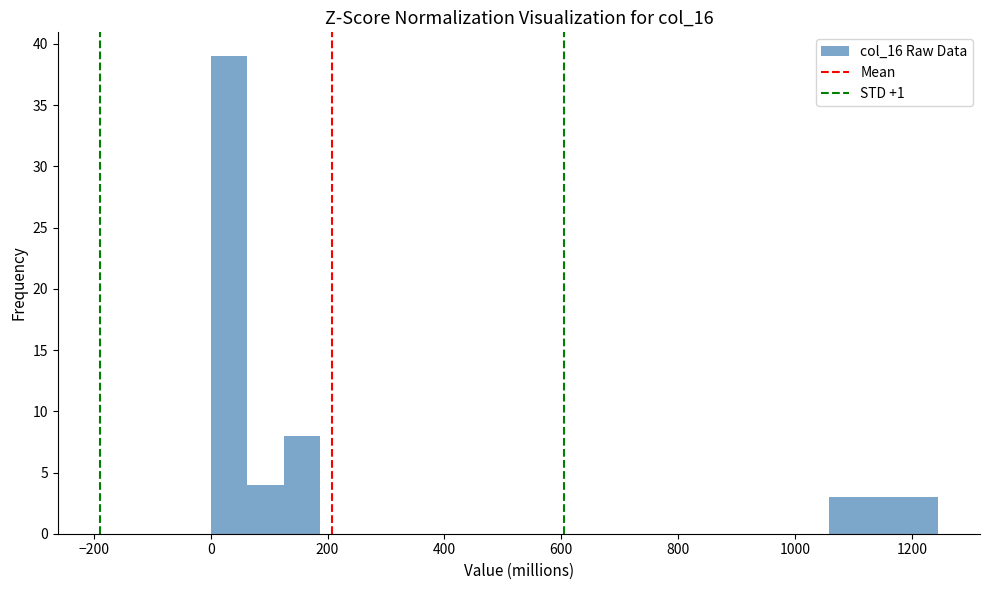

Around what value on the x-axis is the tallest bar? Give the approximate position of its centre, as read against the axis.

40